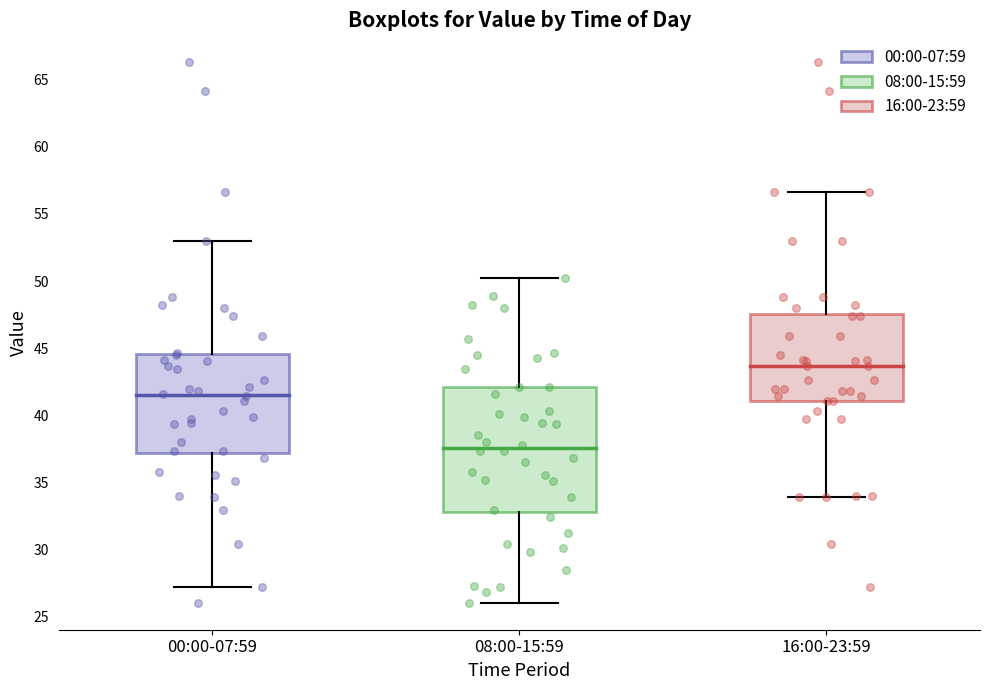

Reading left to right, read every box against the y-axis: the position of its median line, the range the box covers, and the ends of its whiskers. The values are not printed on the chart, so give them approximately, as read against the axis.

00:00-07:59: median 41.5, box 37.0 to 44.5, whiskers 27.0 to 53.0
08:00-15:59: median 37.5, box 33.0 to 42.0, whiskers 26.0 to 50.0
16:00-23:59: median 43.5, box 41.0 to 47.5, whiskers 34.0 to 56.5